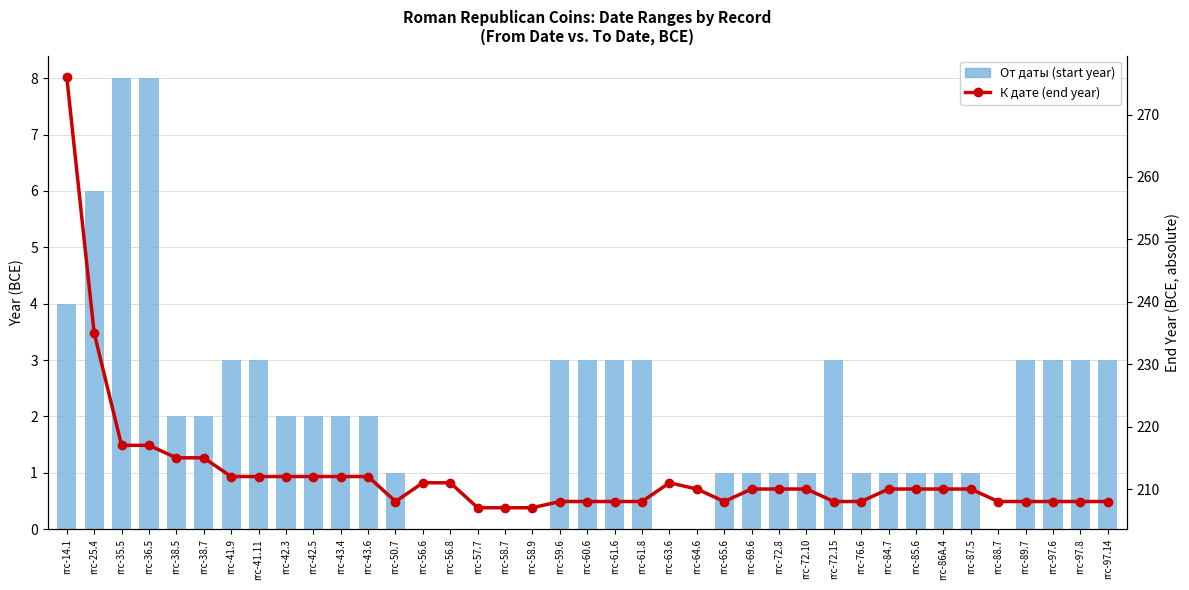

At which label is К дате (end year) closest to 241?

rrc-25.4